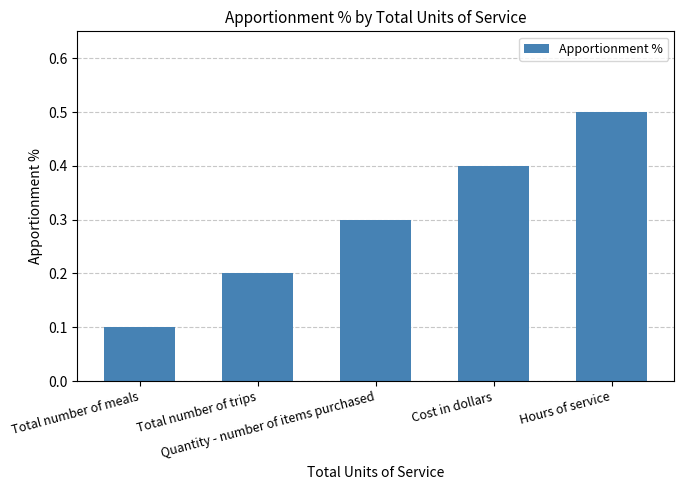

Which category has the lowest value across all series?

Total number of meals